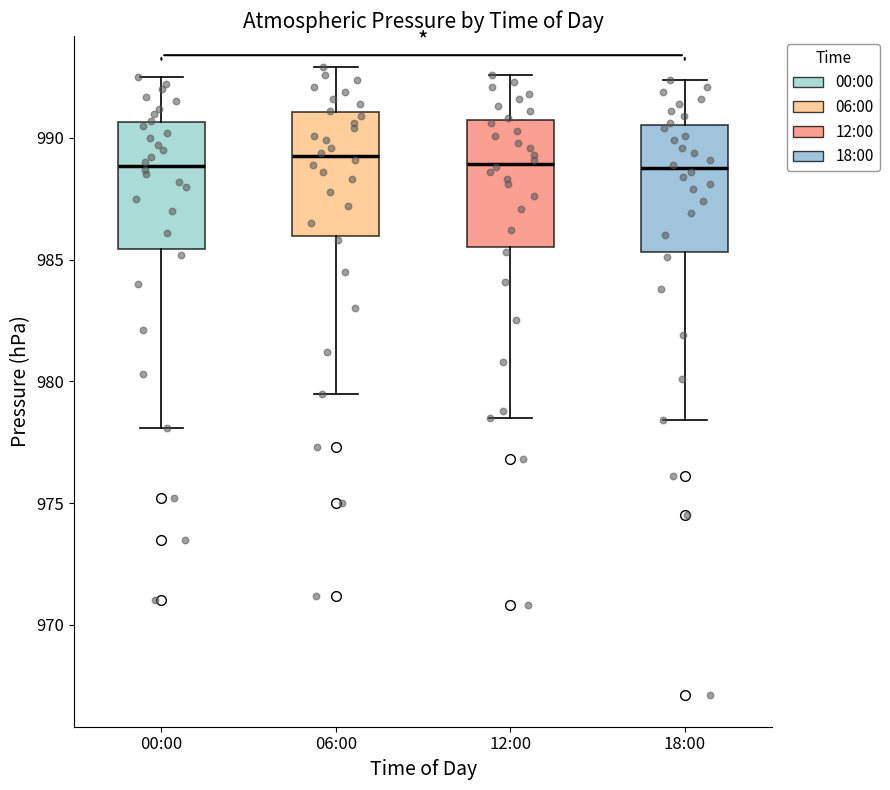

Reading left to right, read every box against the y-axis: the position of its median line, the range the box covers, and the ends of its whiskers. The values are not printed on the chart, so give them approximately, as read against the axis.

00:00: median 989.0, box 985.5 to 990.5, whiskers 978.0 to 992.5
06:00: median 989.5, box 986.0 to 991.0, whiskers 979.5 to 993.0
12:00: median 989.0, box 985.5 to 991.0, whiskers 978.5 to 992.5
18:00: median 989.0, box 985.5 to 990.5, whiskers 978.5 to 992.5